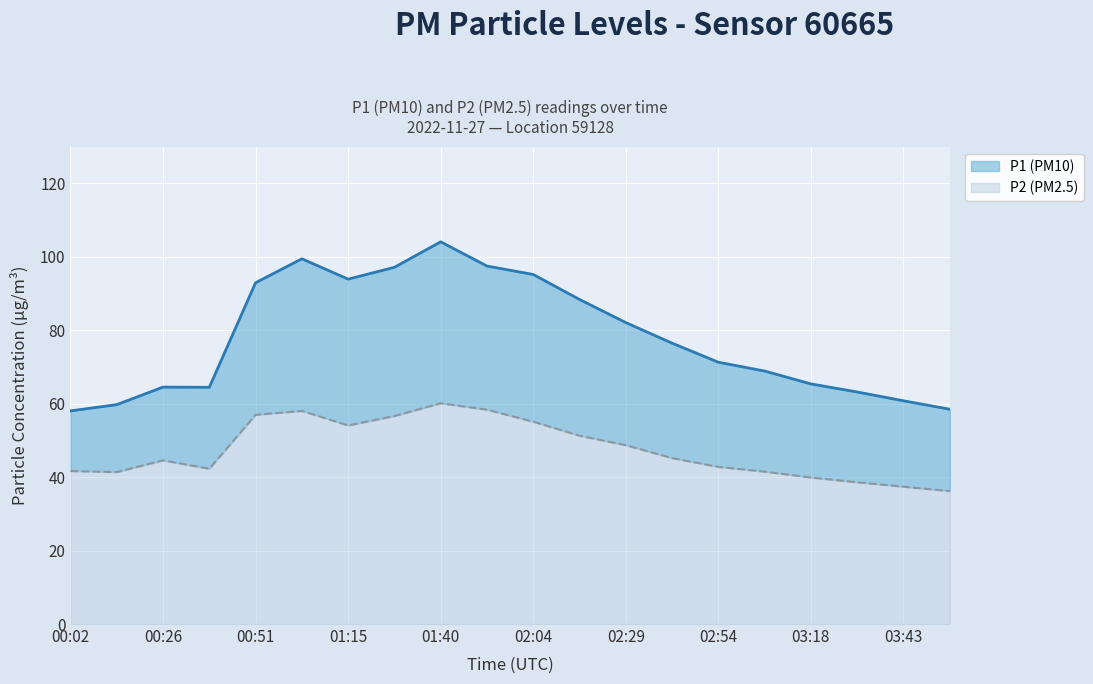

Rank the series by their maximum value, from highest to lowest.

P1, P2